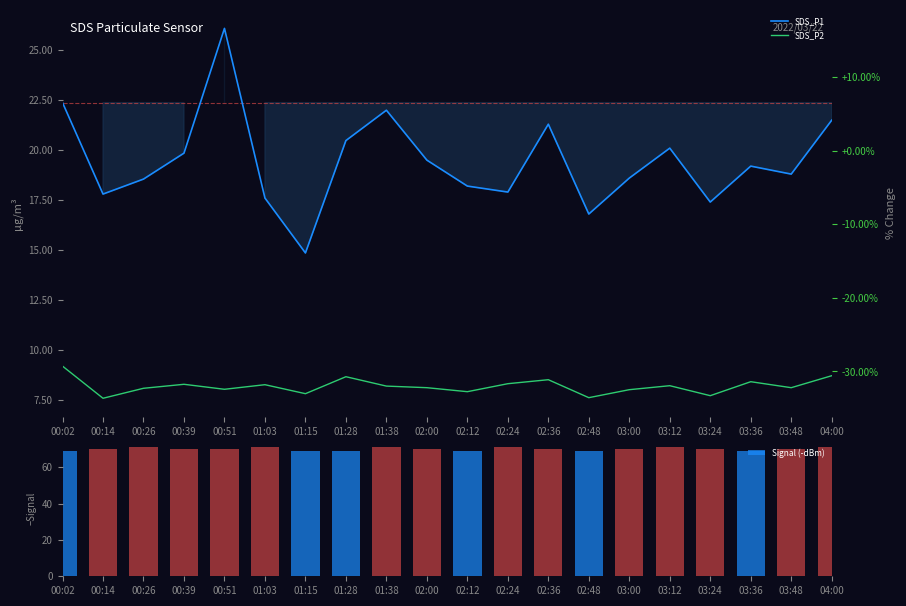

What is the sum of all SDS_P1 values?

388.9